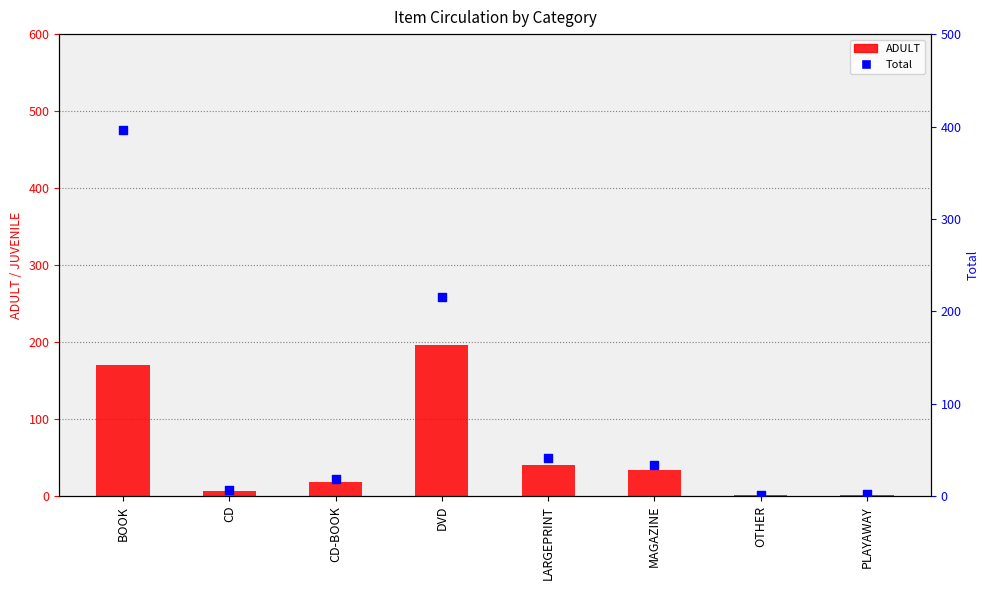

Is the value of ADULT at CD-BOOK greater than the value of Total at DVD?

No